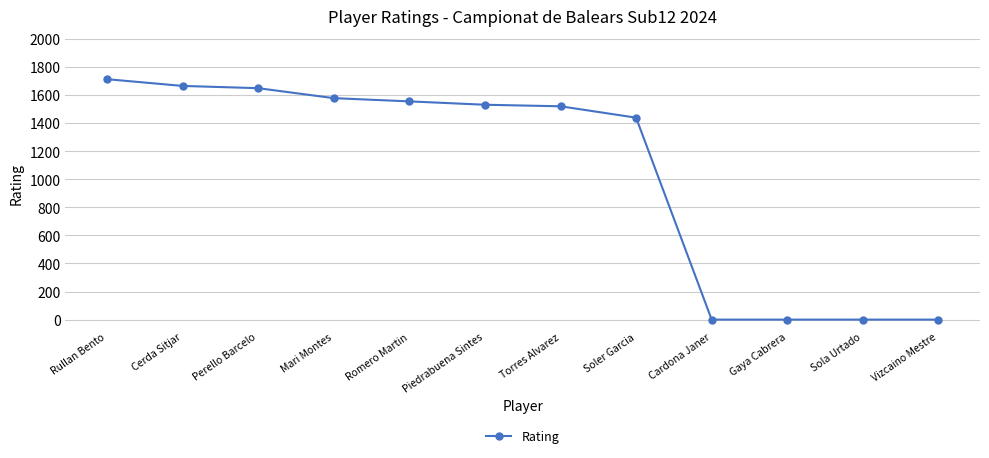

Reading left to right, what are all the values shown in this chart?

Rullan Bento=1712	Cerda Sitjar=1664	Perello Barcelo=1648	Mari Montes=1577	Romero Martin=1554	Piedrabuena Sintes=1530	Torres Alvarez=1519	Soler Garcia=1438	Cardona Janer=0	Gaya Cabrera=0	Sola Urtado=0	Vizcaino Mestre=0